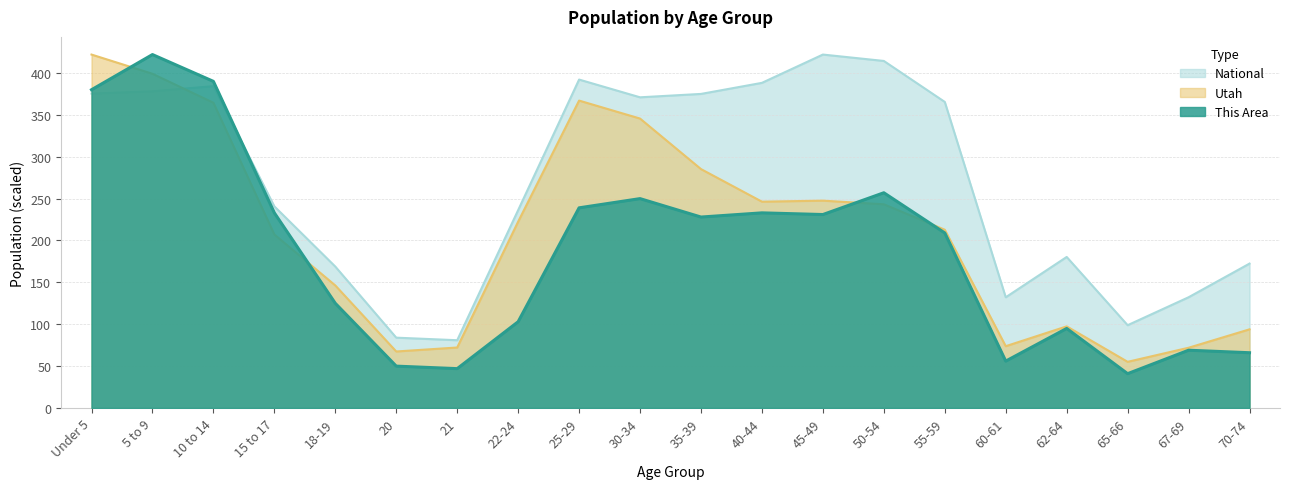

Which series ends up on top after the final intersection of Utah and This Area?

Utah